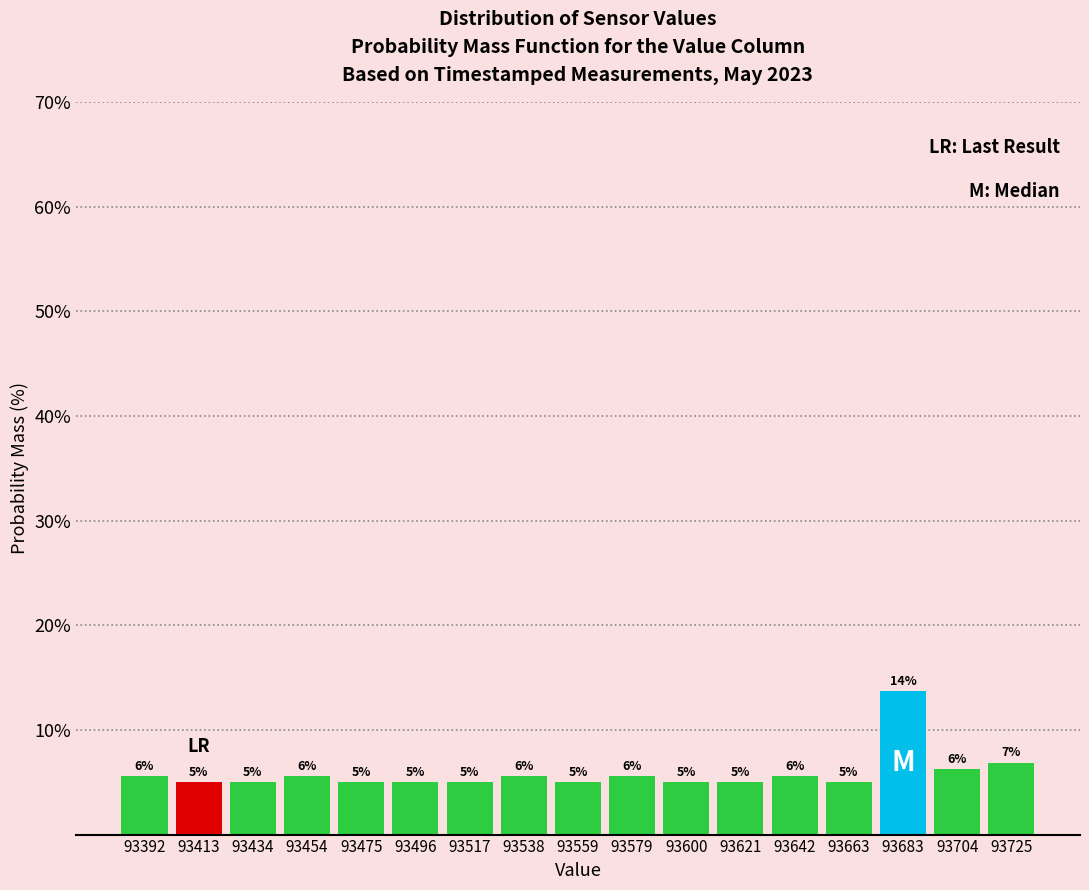

Which range on the x-axis has the tallest bar?

93675 to 93695